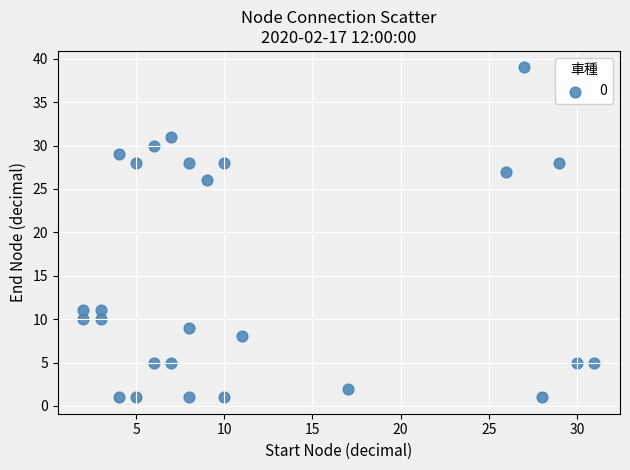

What Y value in the scatter plot is closest to 20?

26